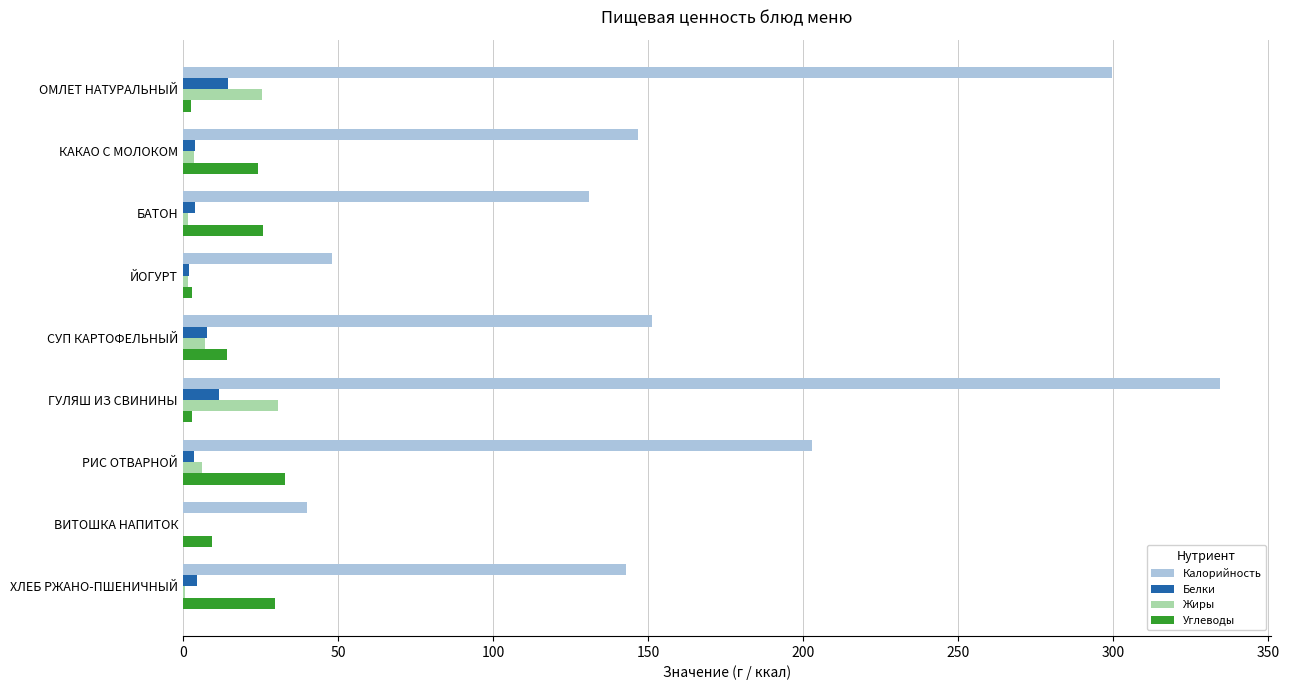

Which series has the largest total across all categories?

Калорийность